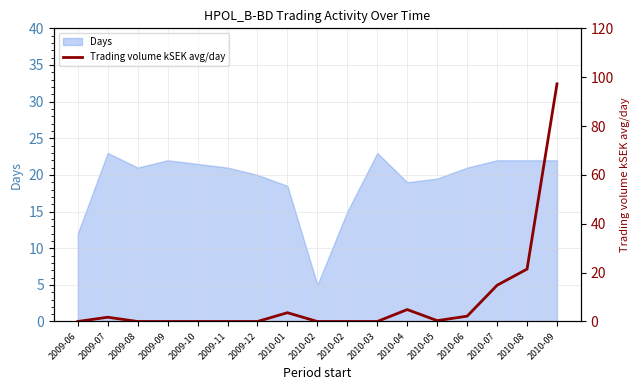

Where is the first local maximum?

2009-07